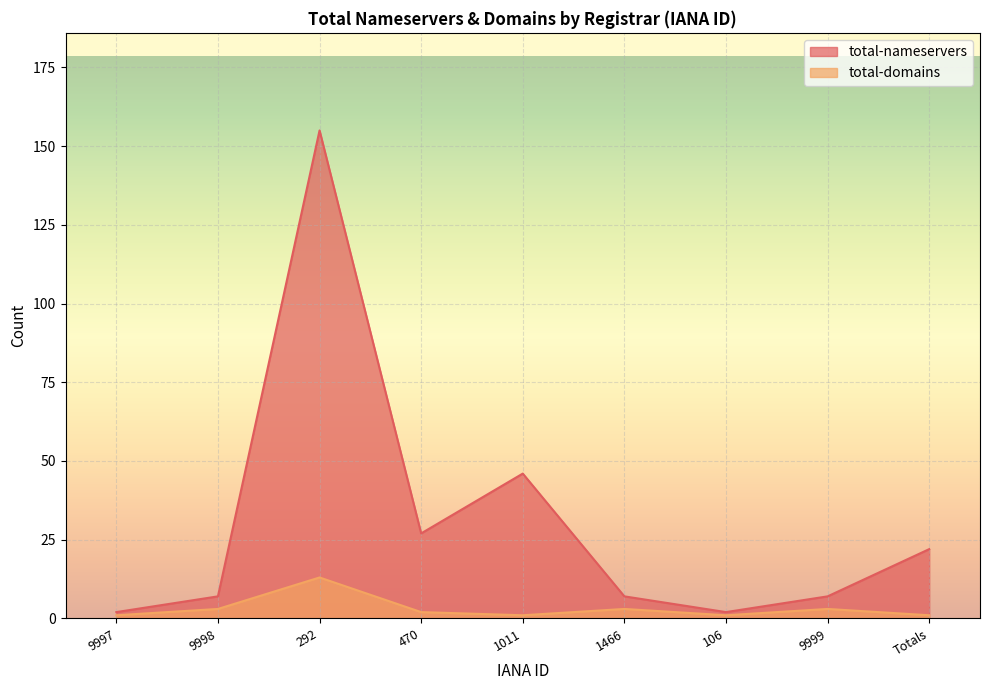

What is the sum of the total-nameservers values at 1466 and 1011?

53